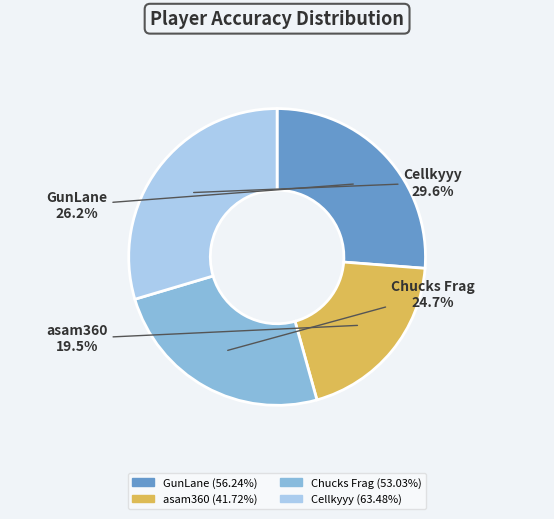

The Chucks Frag slice represents 25% of the pie. True or false?

True